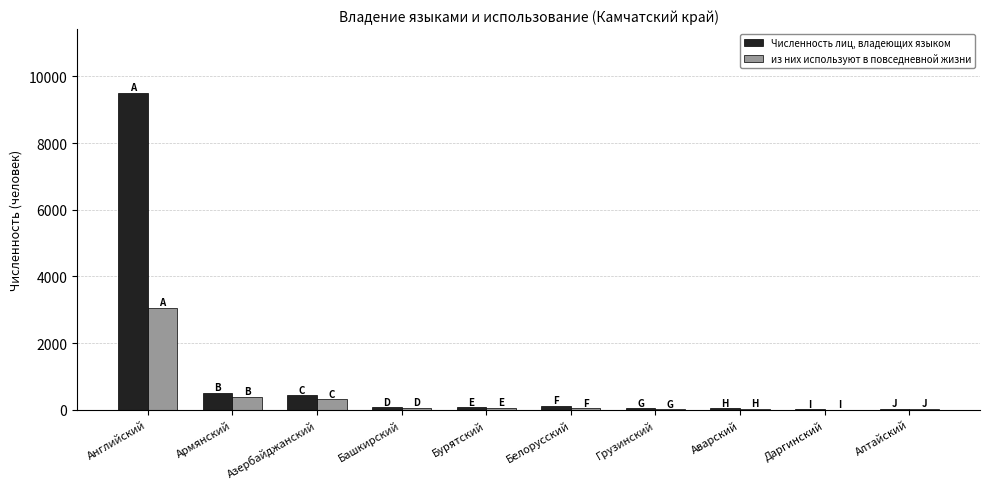

Where does the из них используют в повседневной жизни series first go above 50?

Английский